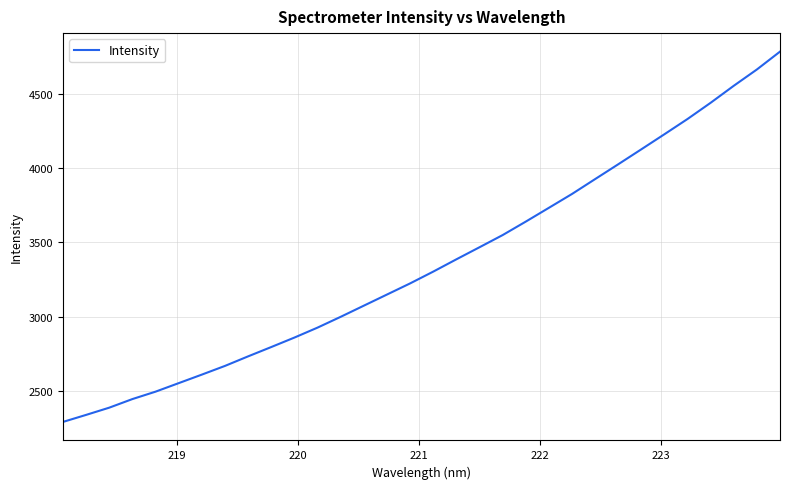

What is the minimum value shown in the chart?

2290.0